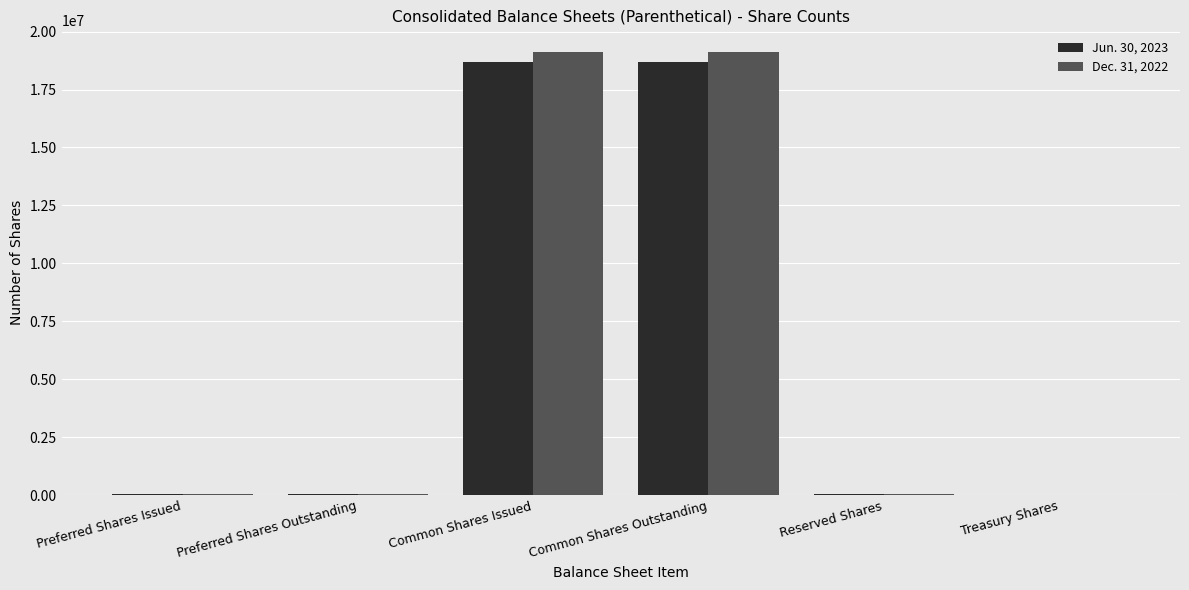

Are the bars horizontal?

No